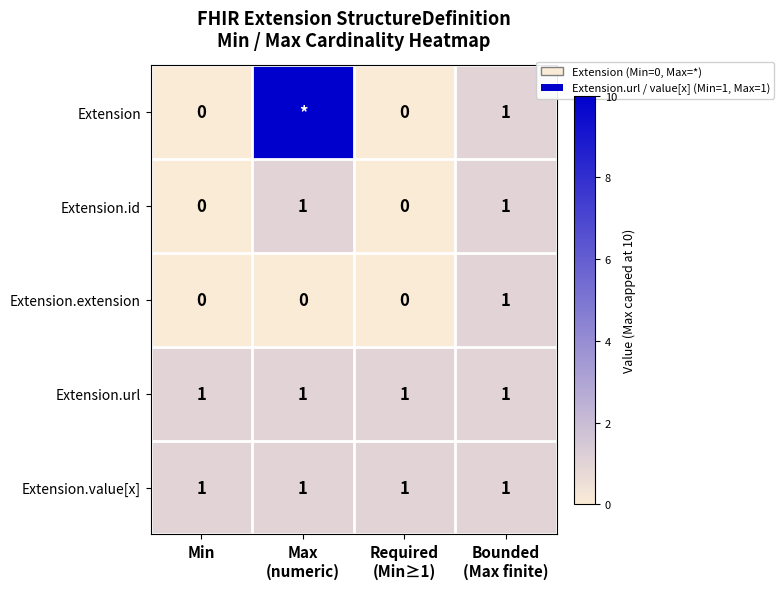

The Extension.url series shows 1 at Max (numeric). True or false?

True